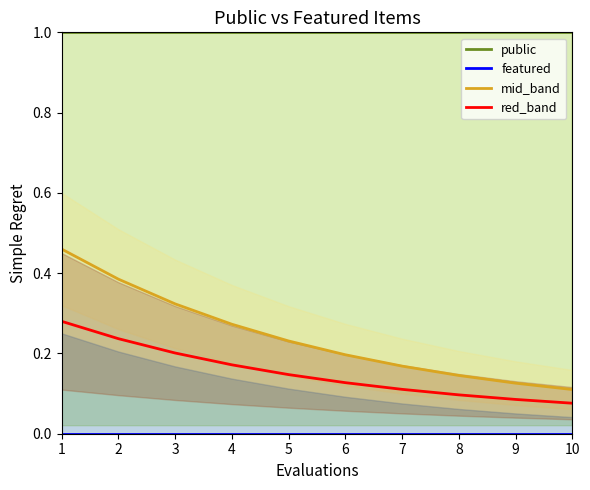

True or false: mid_band and red_band intersect in this chart.

False